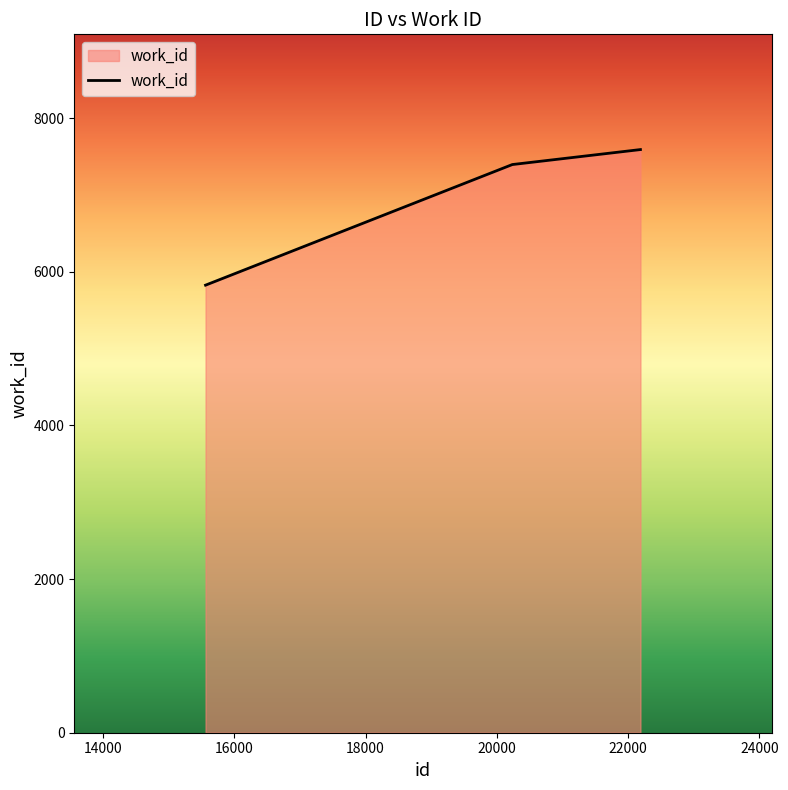

What is the maximum value shown in the chart?

7591